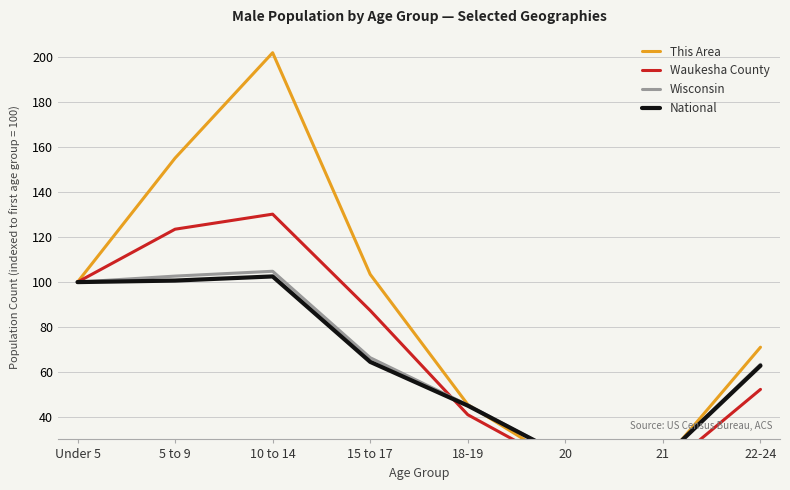

Is the value of Wisconsin at 10 to 14 greater than the value of National at 22-24?

Yes